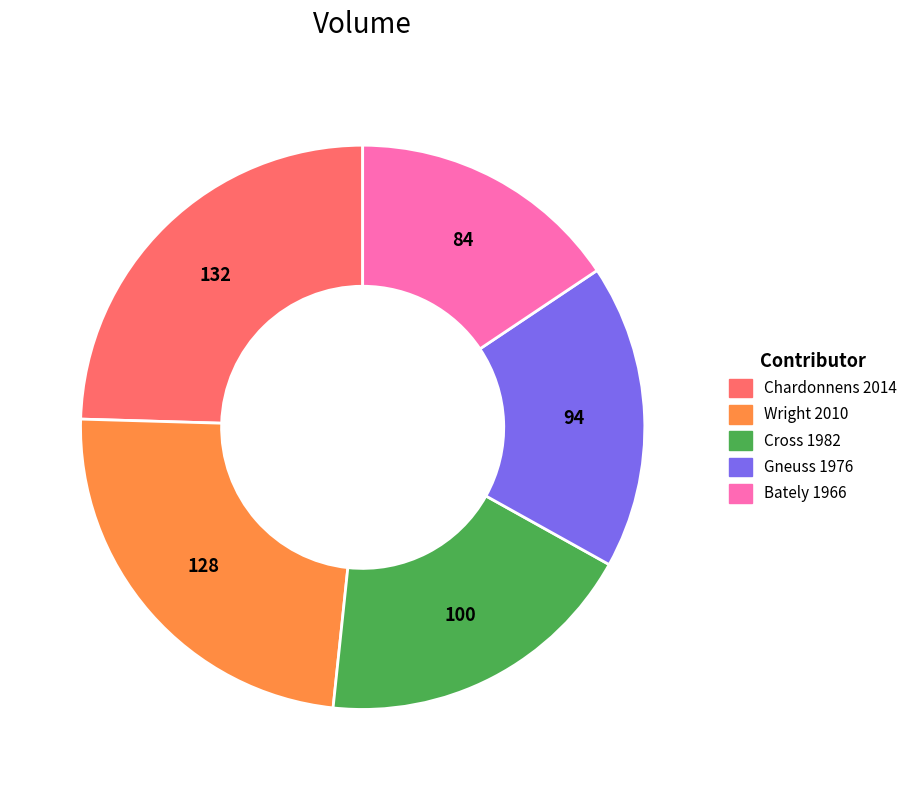

Between Gneuss 1976 and Bately 1966, which is larger?

Gneuss 1976